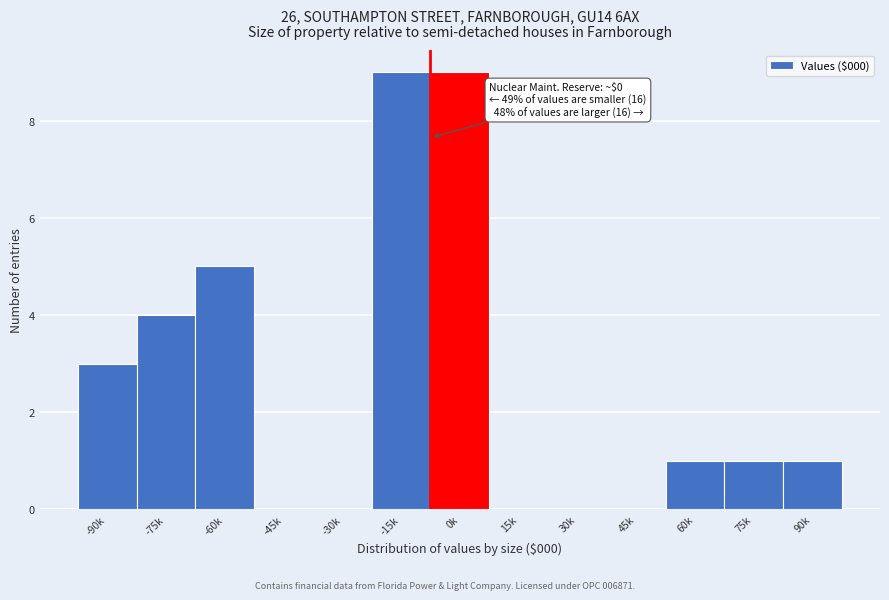

Reading left to right, what are all the values shown in this chart?

-90k=3	-75k=4	-60k=5	-45k=0	-30k=0	-15k=9	0k=9	15k=0	30k=0	45k=0	60k=1	75k=1	90k=1